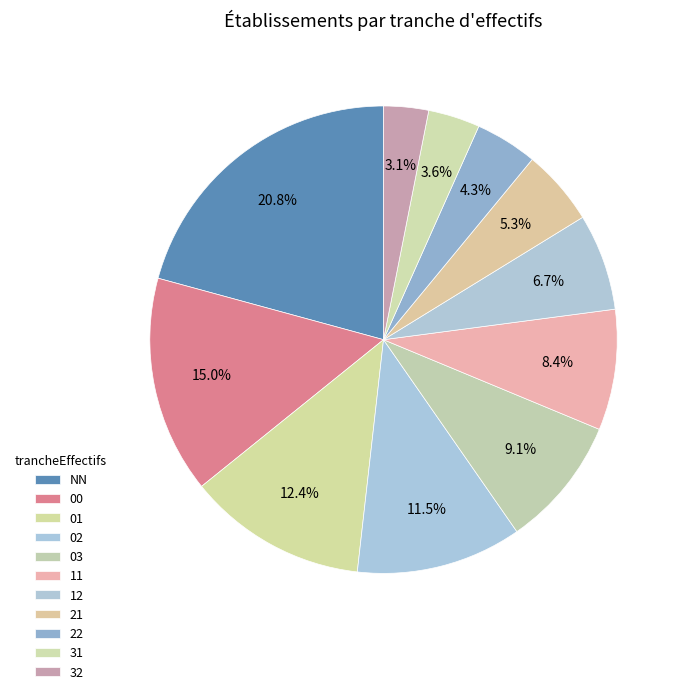

Is there any slice that represents more than half of the pie?

No